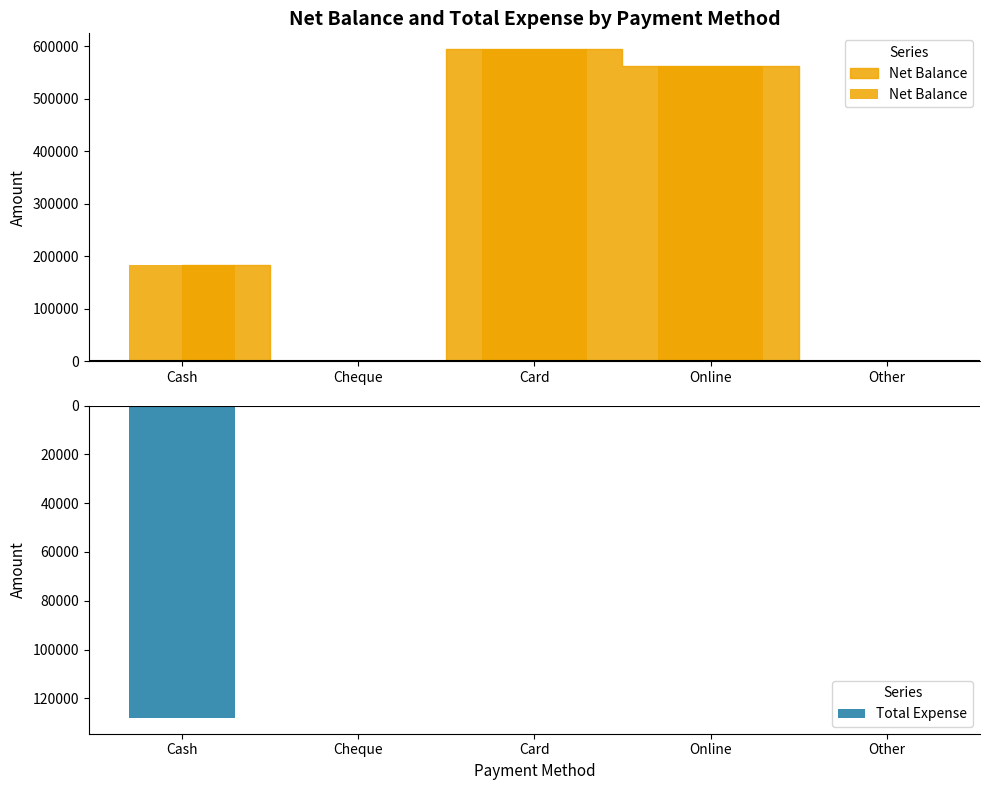

At which category is the sum across all series the highest?

Card